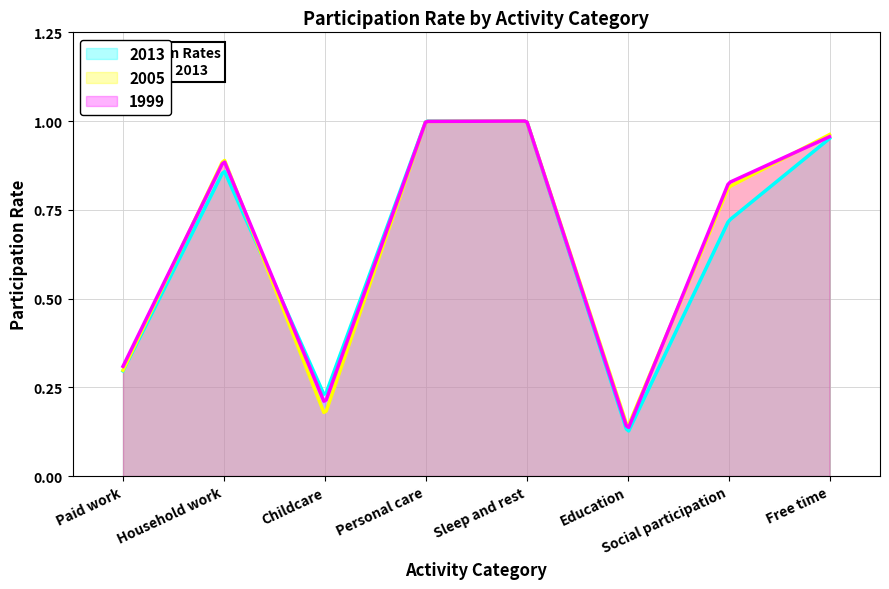

What is the minimum value shown in the chart?

0.1